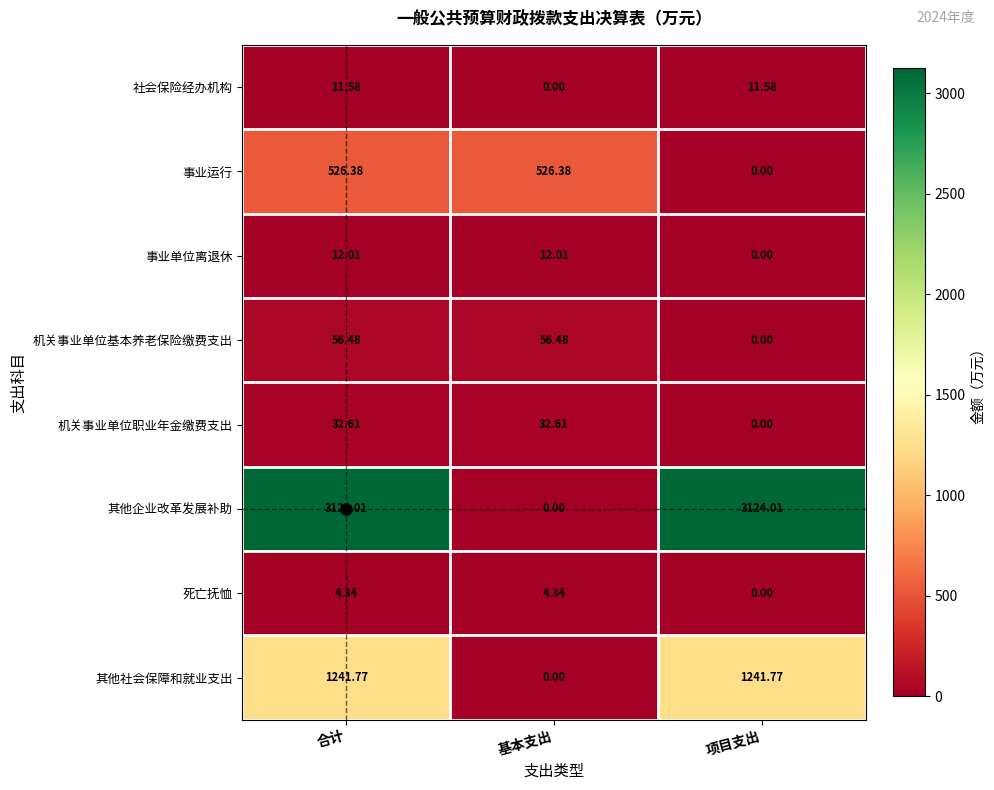

Which category has the lowest value in the 事业单位离退休 series?

项目支出